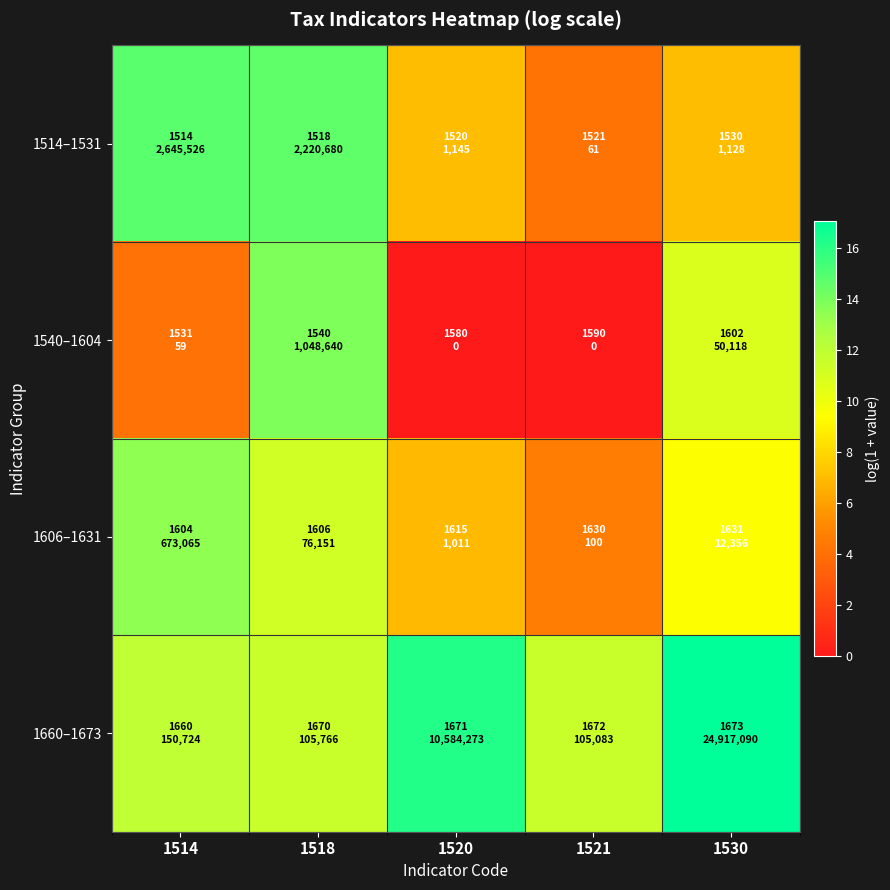

At which category is the sum across all series the highest?

1518